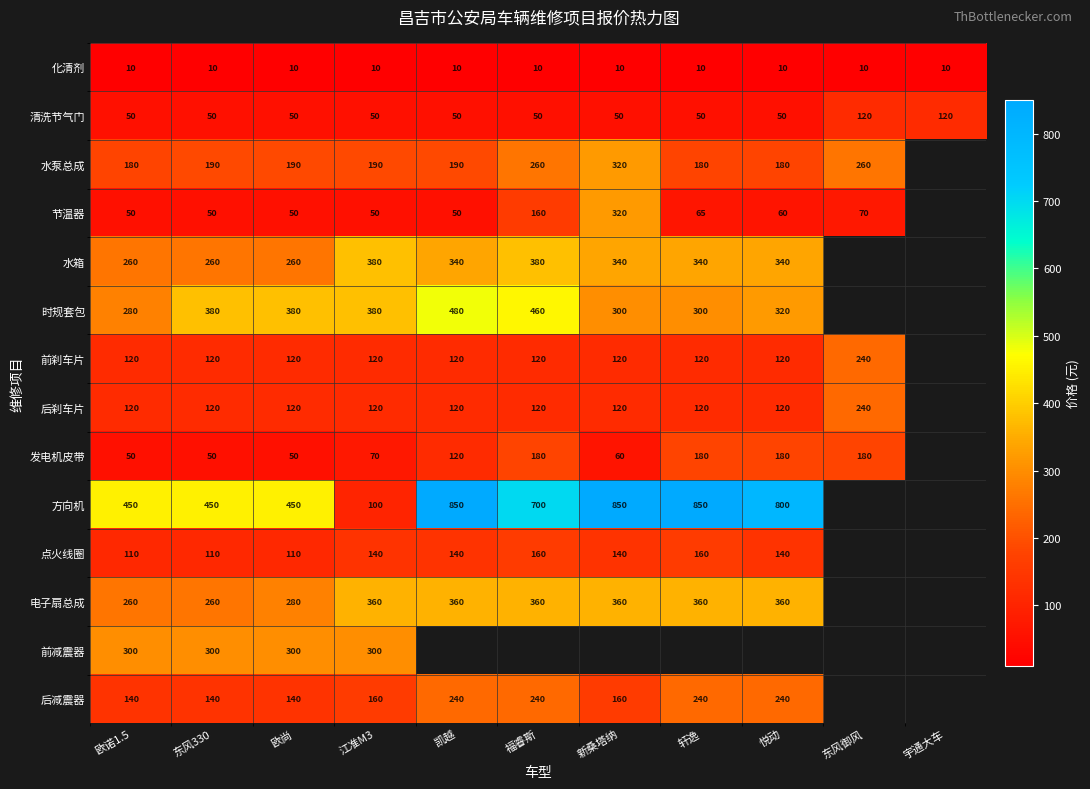

At how many categories does at least one series exceed 682?

5